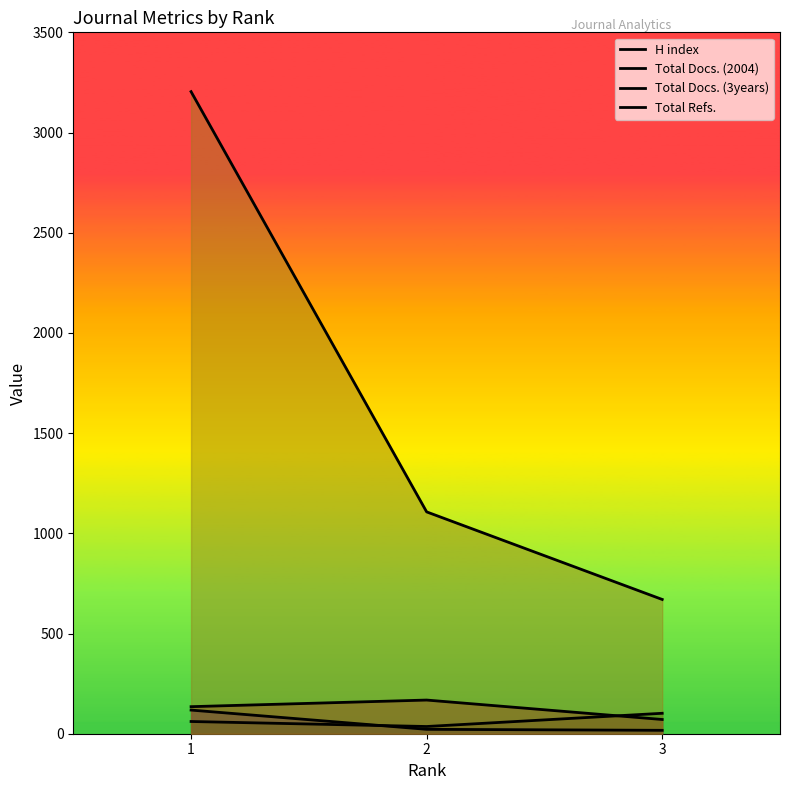

The Total Docs. (2004) series shows 36 at 2. True or false?

True